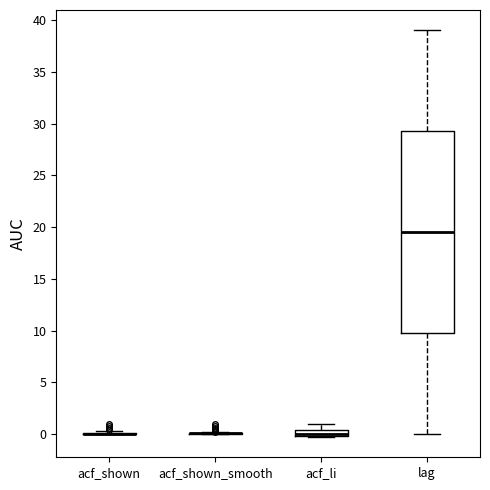

Comparing the boxes themselves (not the whiskers), which one is the tallest?

lag